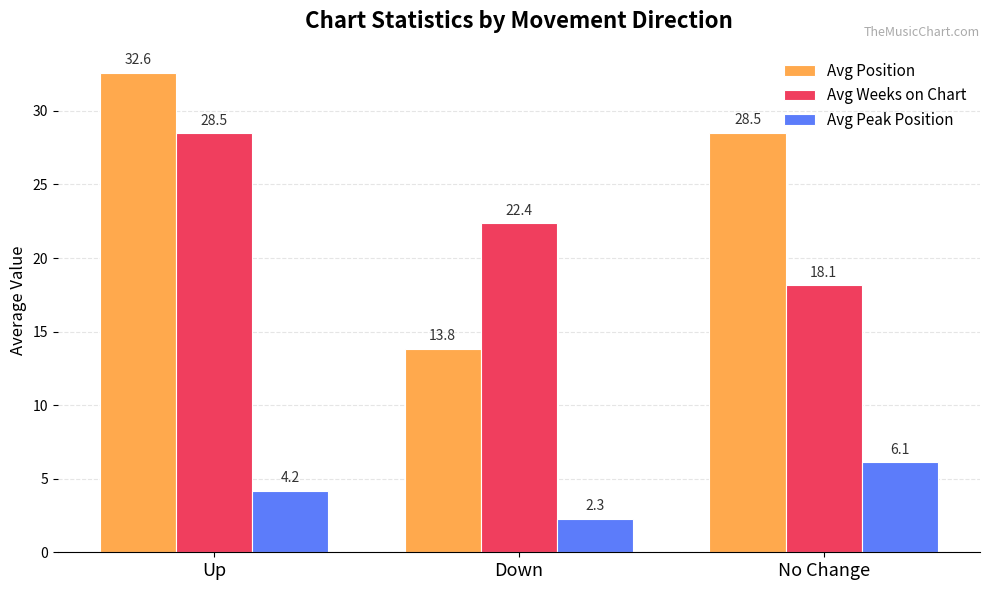

At which category is the sum across all series the highest?

Up